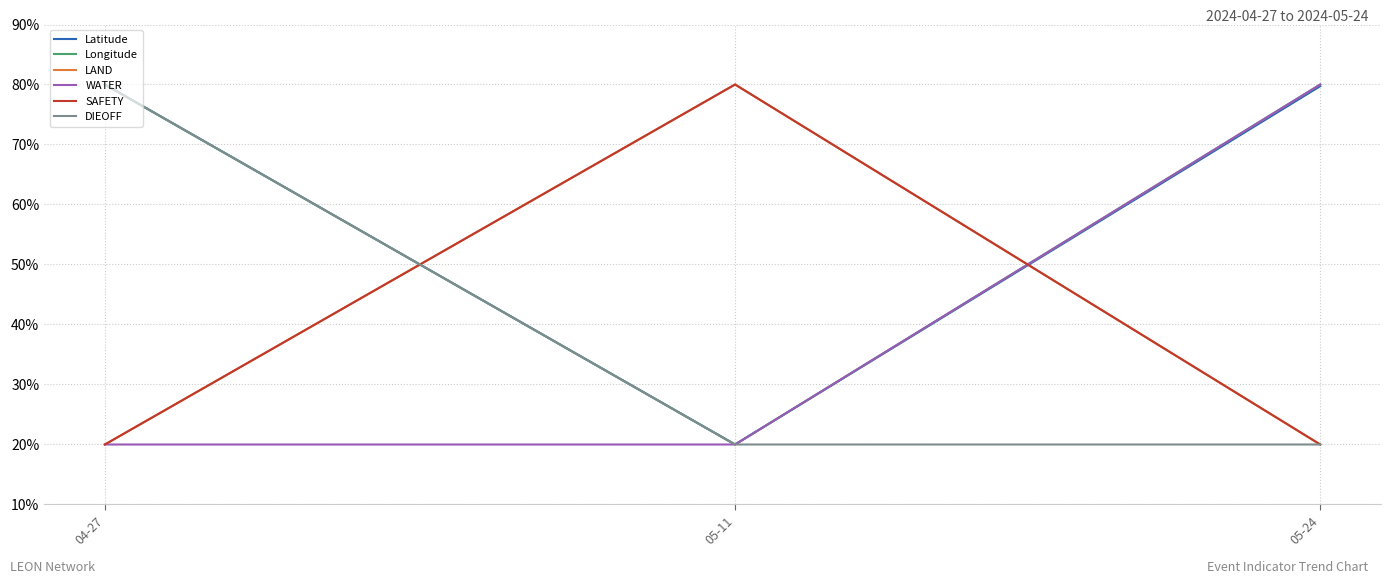

The value of LAND at 05-24 is 20.0. True or false?

True